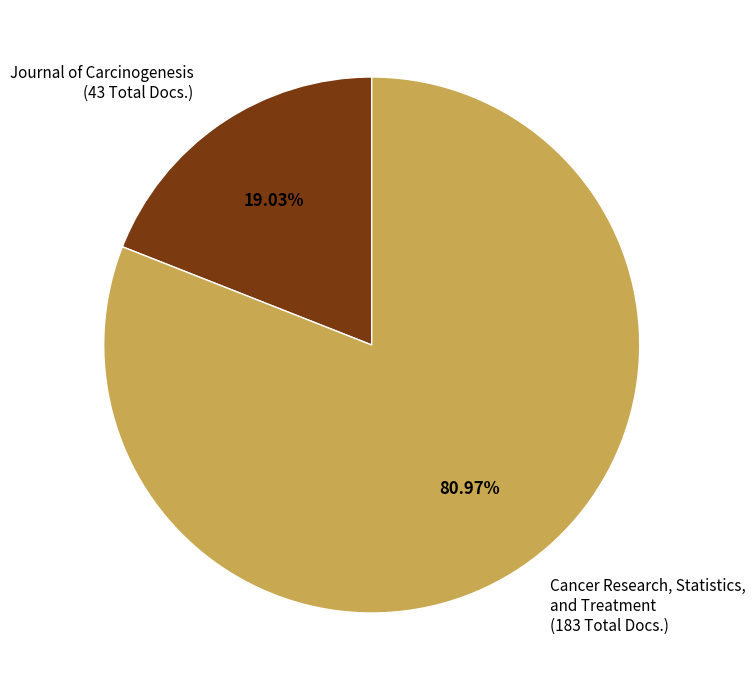

Is there a majority slice in this chart?

Yes